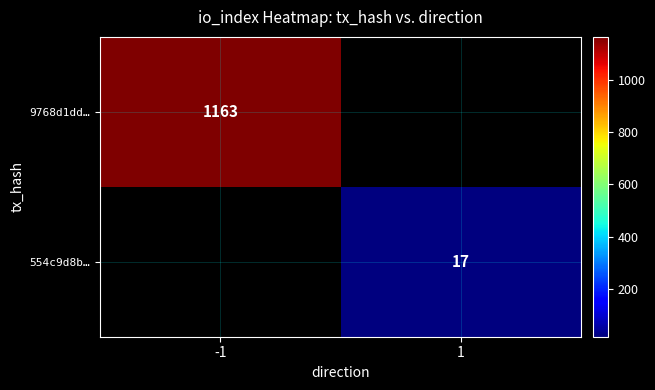

At which category does the chart reach its minimum across all series?

1